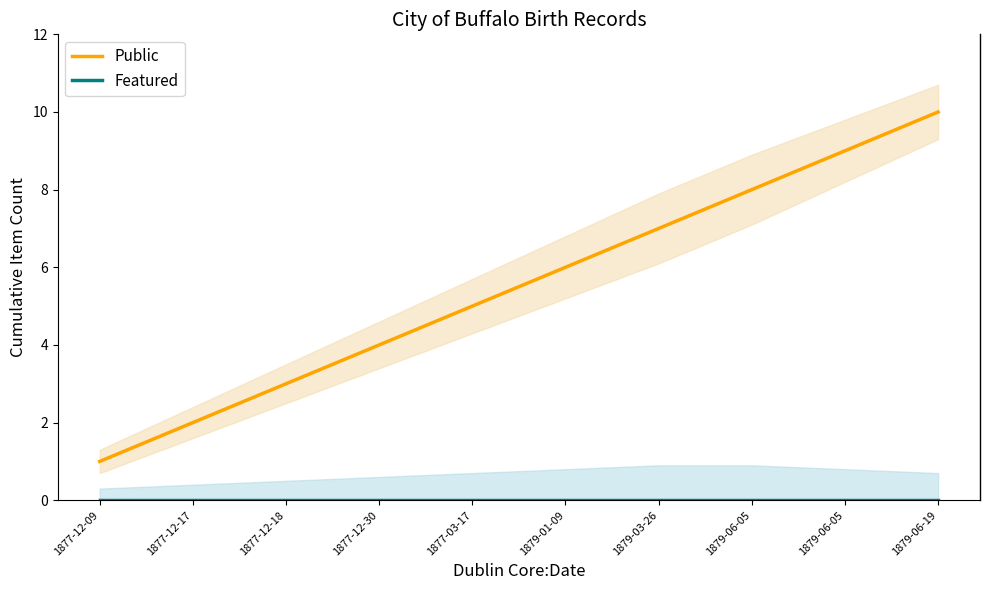

At which label is Featured closest to 0?

1877-12-09